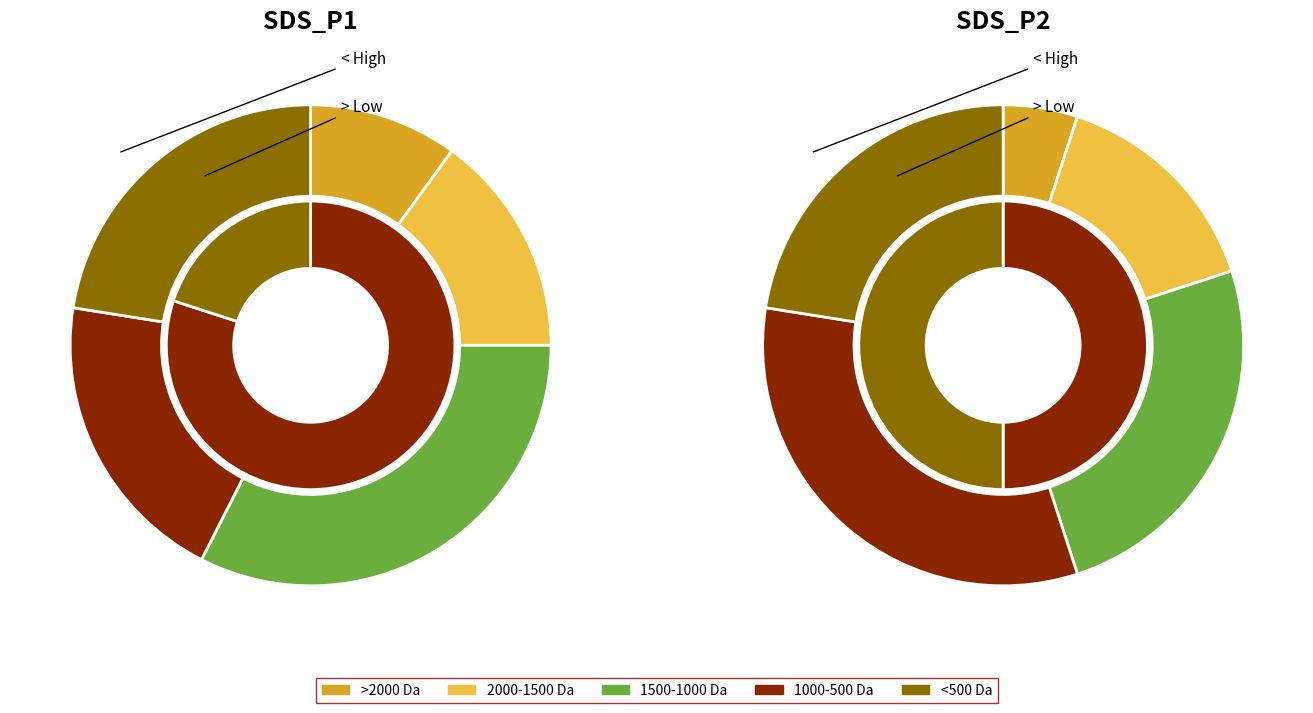

Is the sum of 8 and 14 greater than half?

No